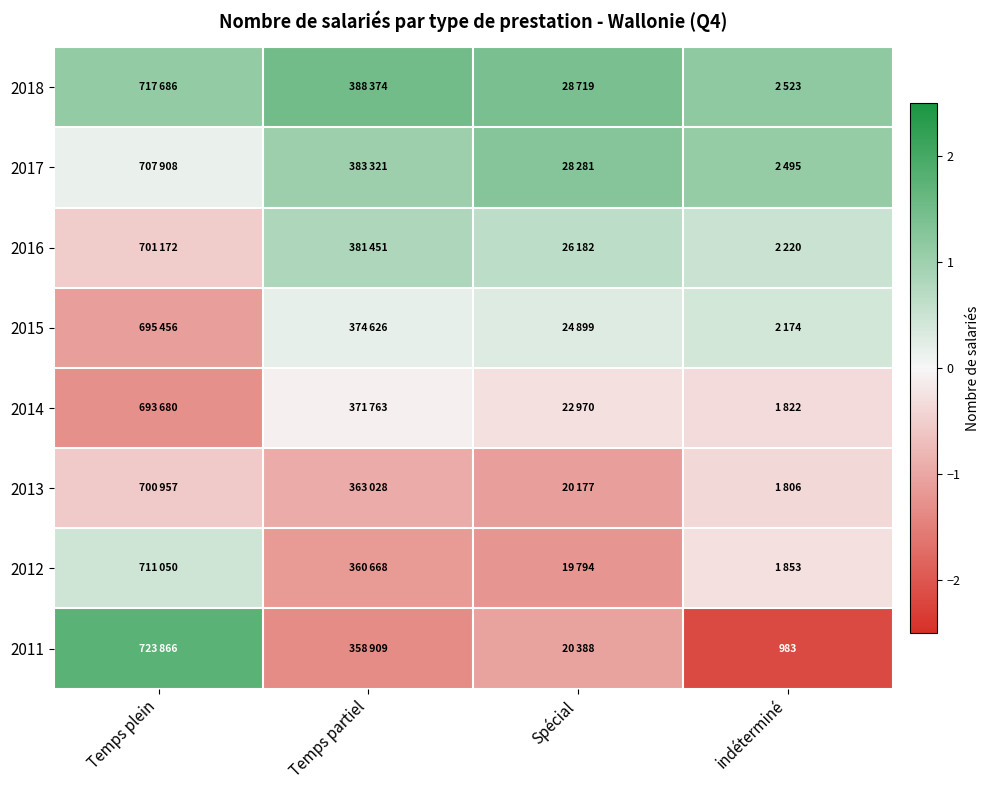

Count the number of categories in the chart.

4